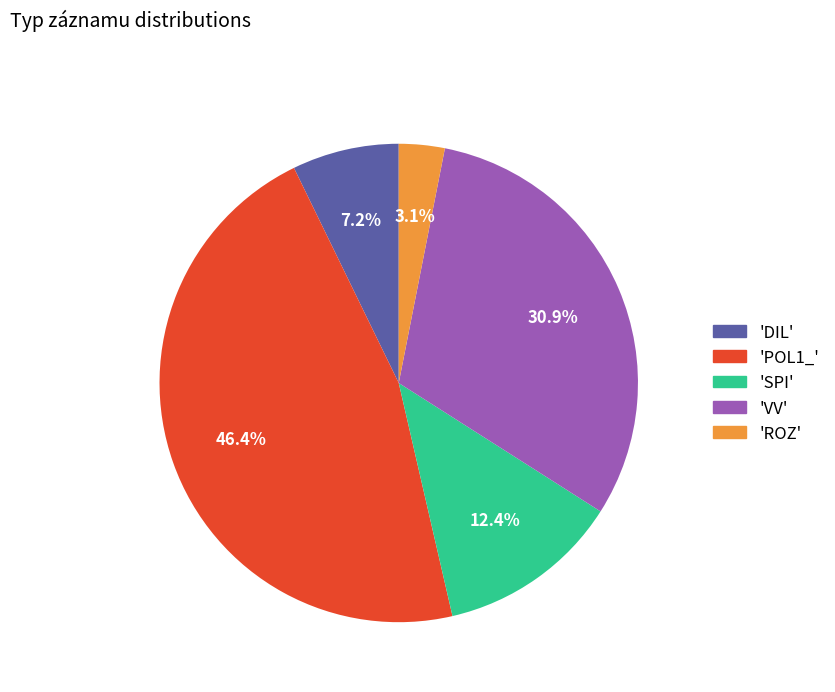

Is there any slice that represents more than half of the pie?

No